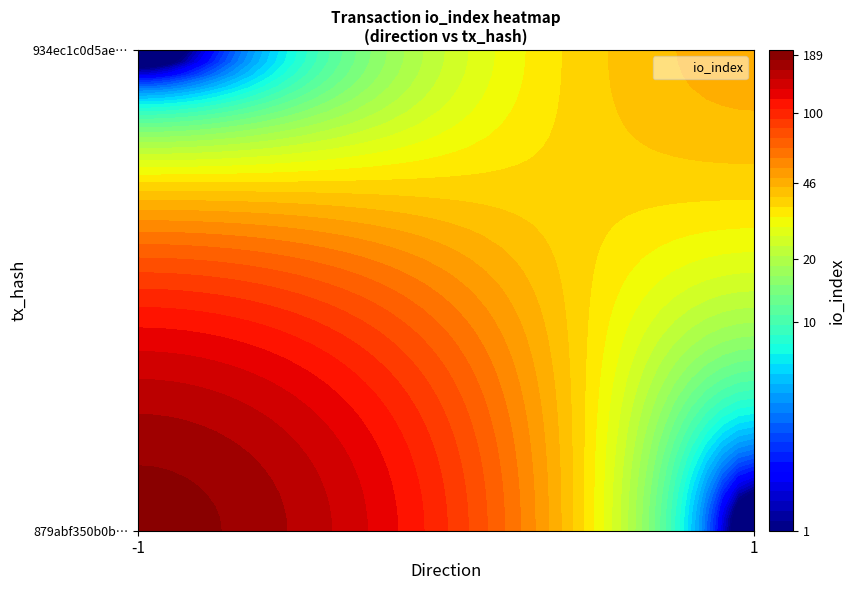

What is the difference between the maximum and minimum values in the 879abf350b0b18617876561f787dcd9f5031d88 series?

190